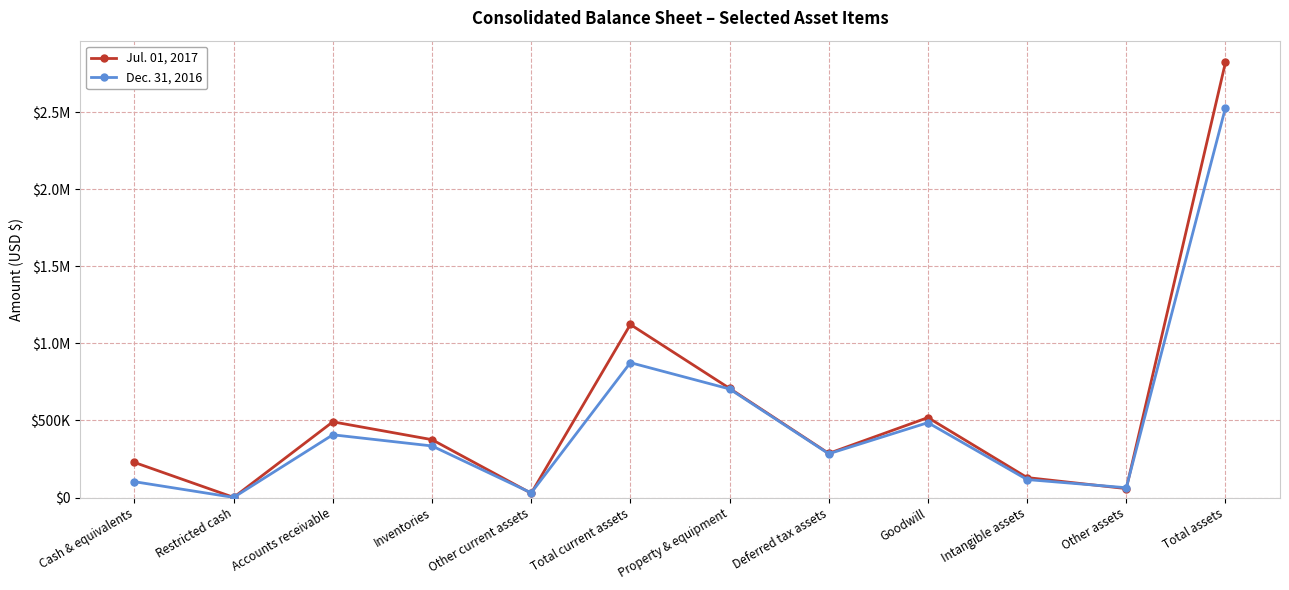

What is the difference between the maximum and minimum values in the Jul. 01, 2017 series?

2823382